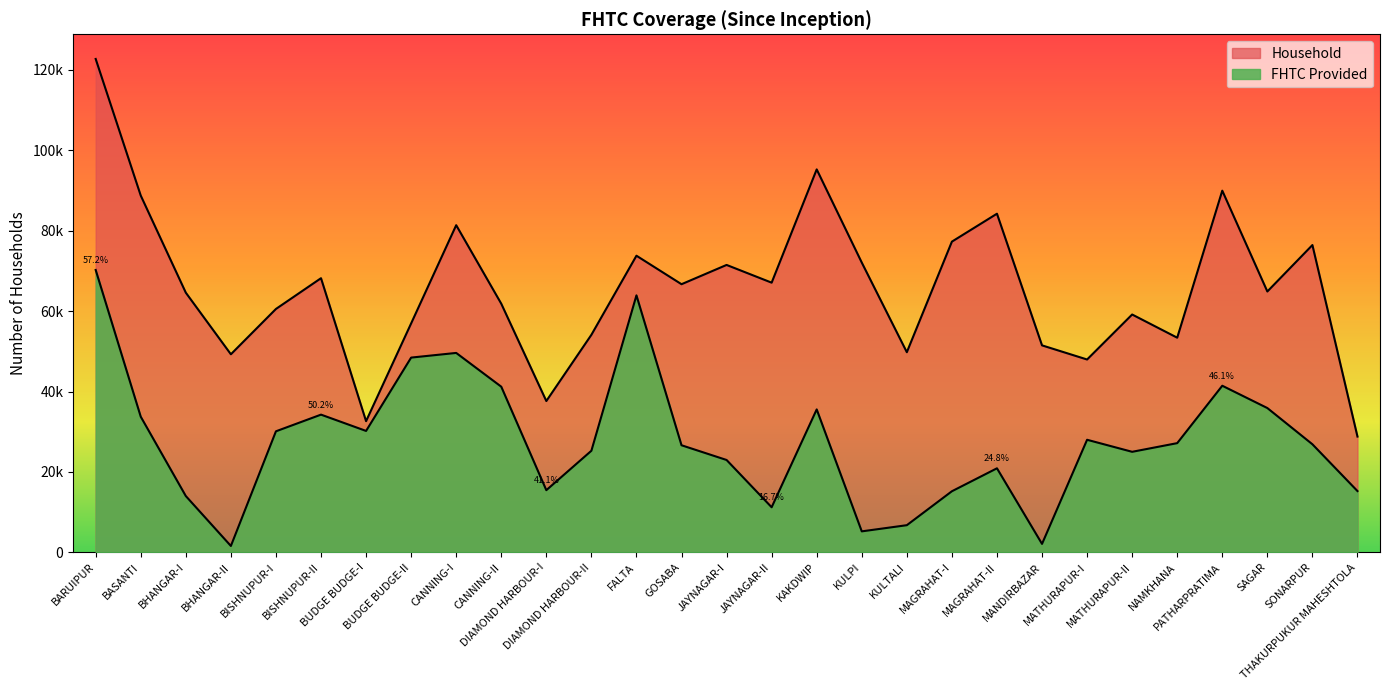

Which label corresponds to the largest value in the chart?

BARUIPUR